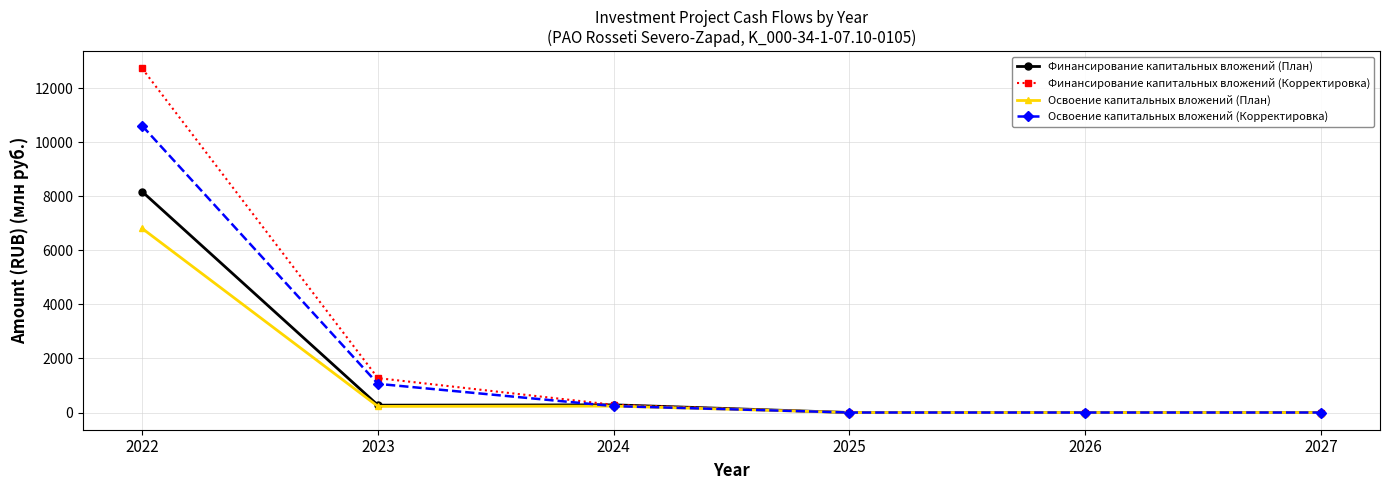

The value of Освоение капитальных вложений (План) at 2026 is 0.0. True or false?

True